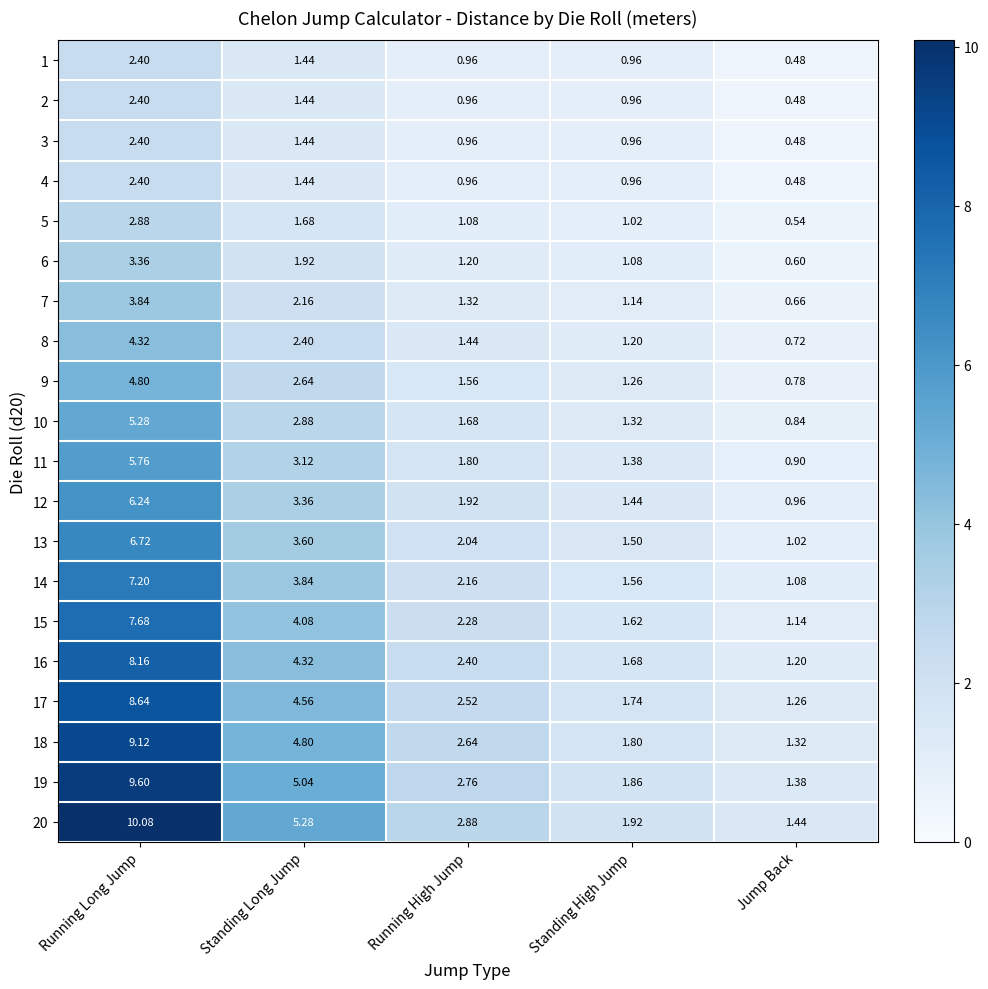

Which category has the lowest value across all series?

Jump Back